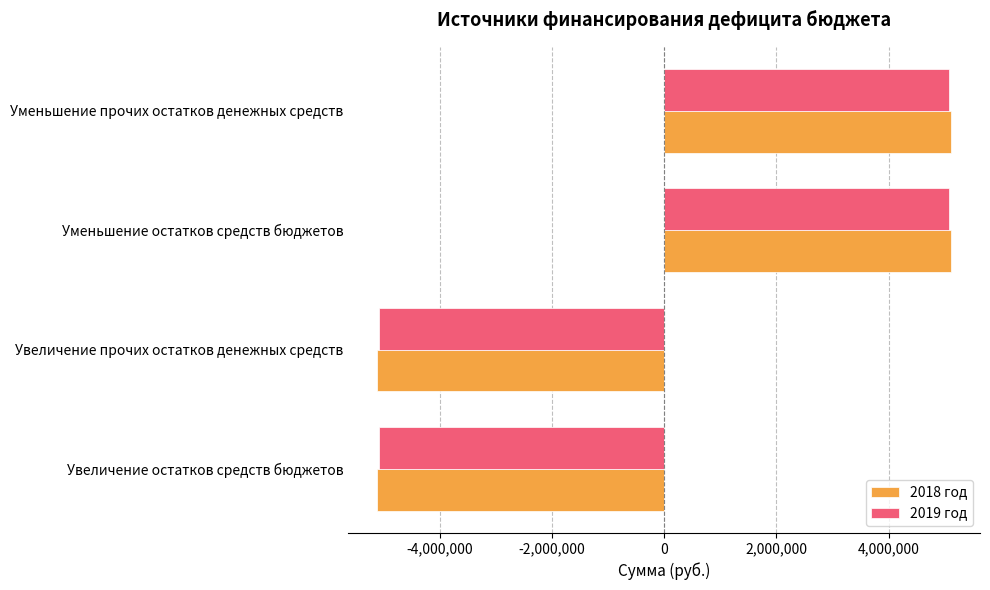

Count the number of categories in the chart.

4